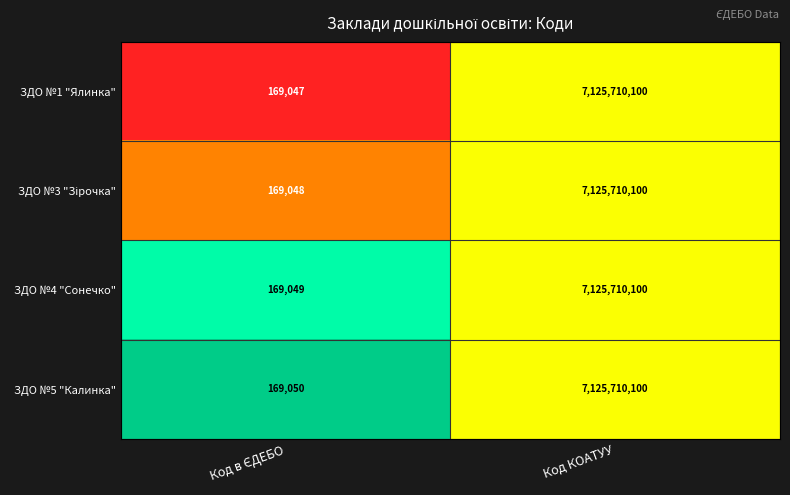

Which category has the highest value across all series?

Код КОАТУУ